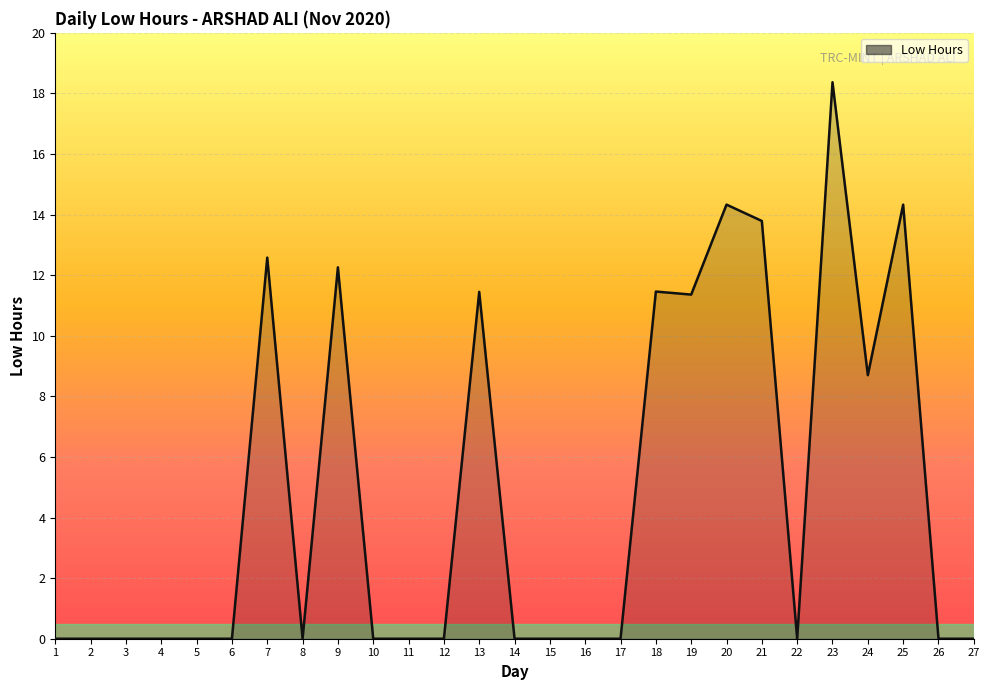

What is the sum of all values?

128.6